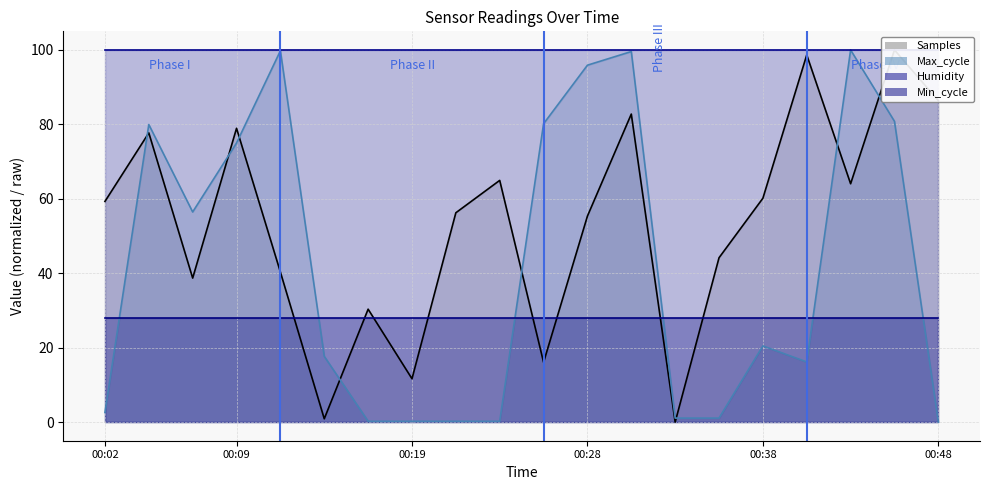

How many values in the Samples series are below 59?

10